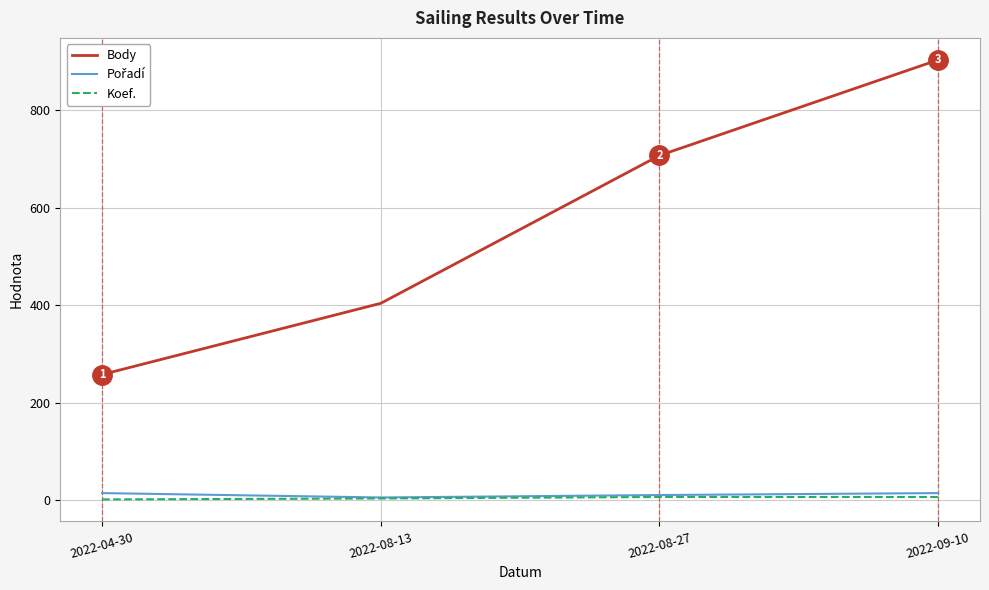

True or false: Koef. and Body intersect in this chart.

False